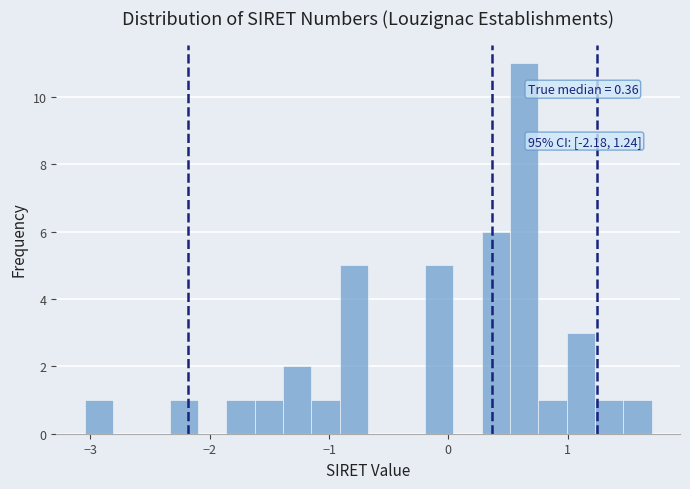

Read against the x-axis, roughly where is the centre of the tallest bar?

0.6